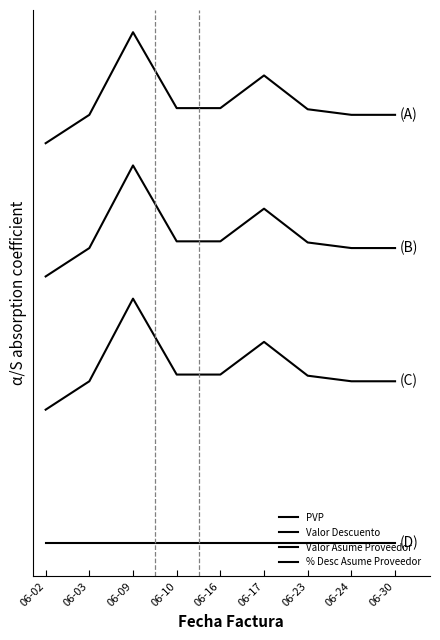

Does the chart display data point markers on the line(s)?

No